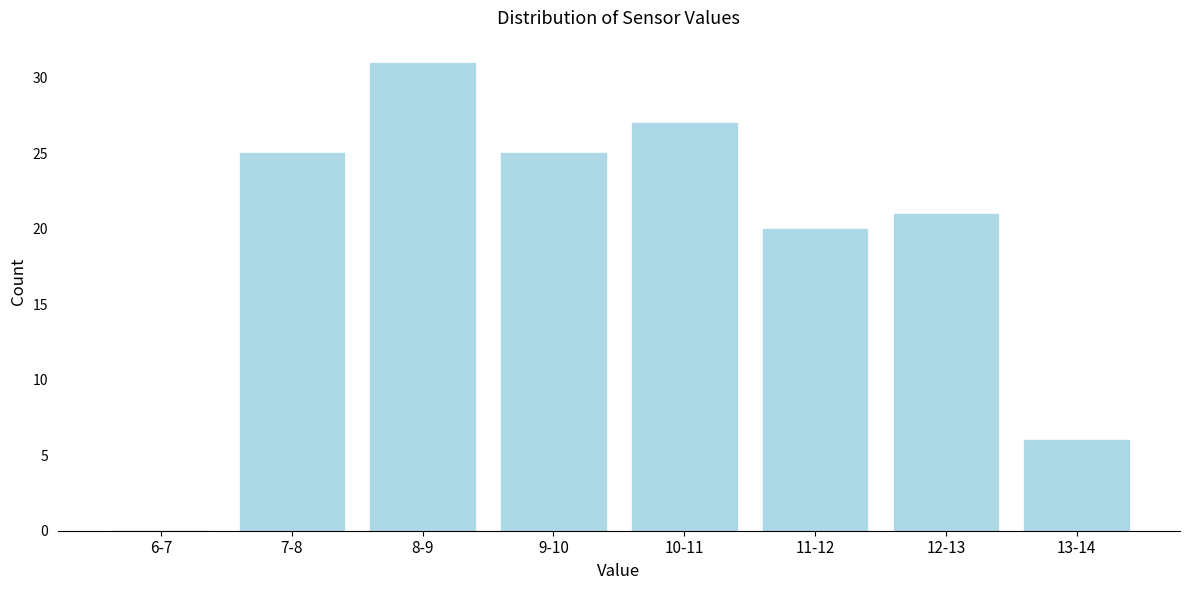

Reading right to left, transcribe all the data shown in this chart.

13-14=6	12-13=21	11-12=20	10-11=27	9-10=25	8-9=31	7-8=25	6-7=0